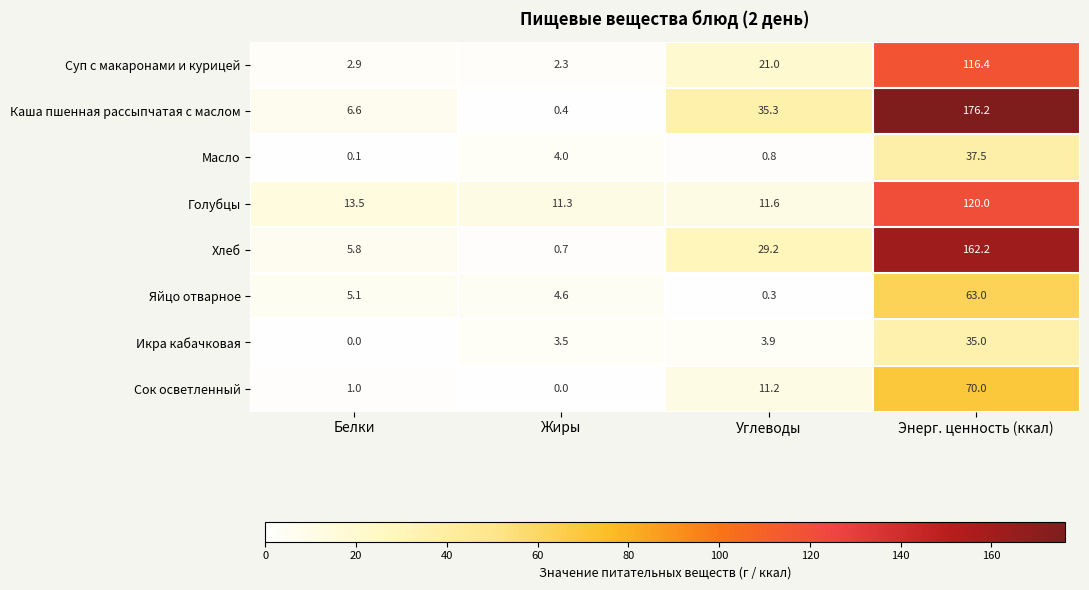

What is the total value across all series at Жиры?

26.8